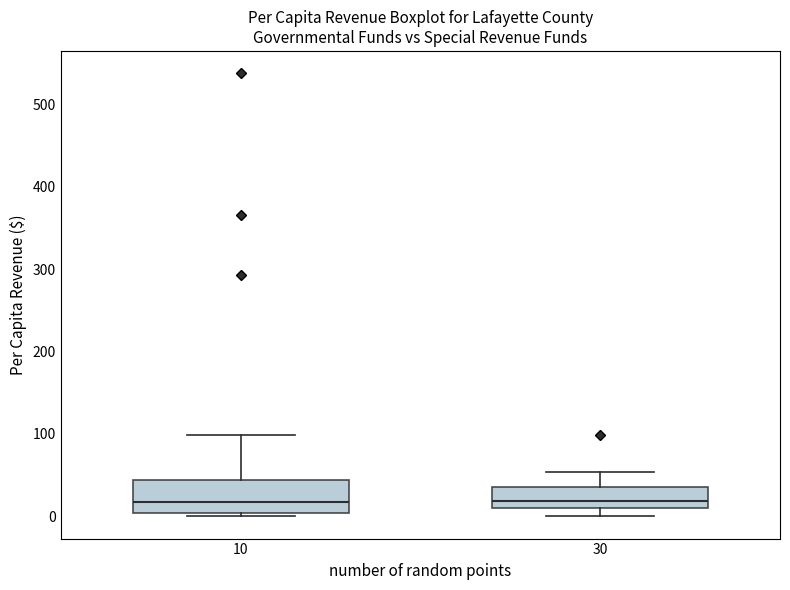

Reading left to right, transcribe this box plot: for each box, give where its median line is, the range the box spans, and where its two whiskers end, as read against the y-axis. The values are not printed on the chart, so give them approximately, as read against the axis.

10: median 20, box 0 to 40, whiskers 0 (just below the box's lower edge) to 100
30: median 20, box 10 to 40, whiskers 0 to 50